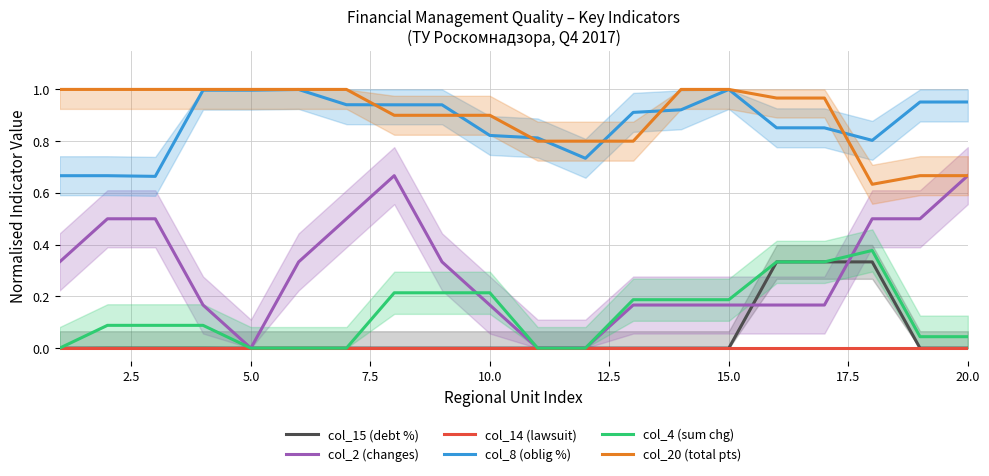

What are all the series names shown in the legend?

col_15 (debt %), col_2 (changes), col_14 (lawsuit), col_8 (oblig %), col_4 (sum chg), col_20 (total pts)